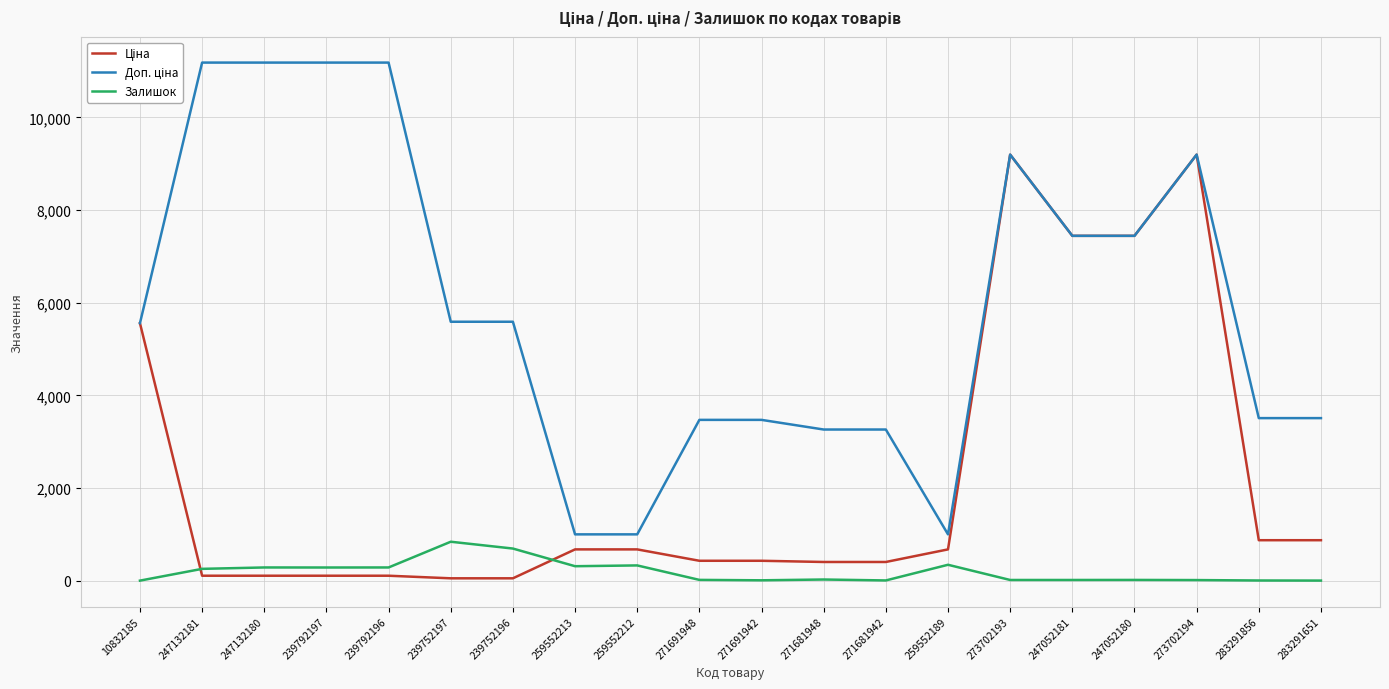

What is the highest value of the Залишок series?

845.0